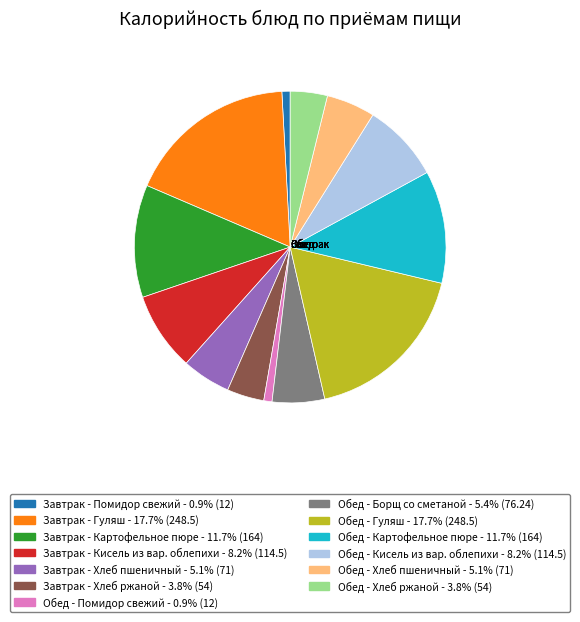

Approximately how many times larger is the value at Завтрак - Хлеб пшеничный compared to Обед - Хлеб ржаной?

1.3